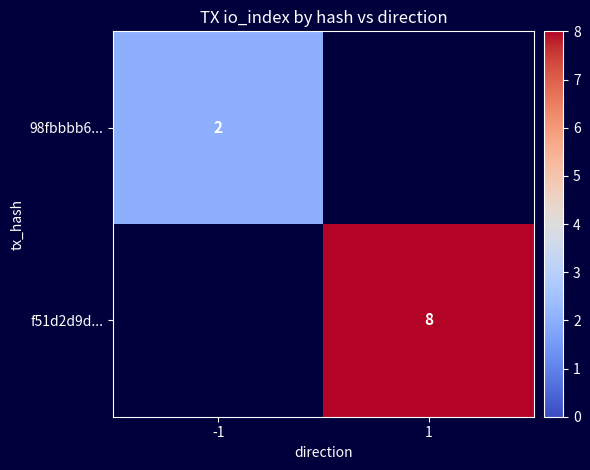

The f51d2d9d... series shows 13 at 1. True or false?

False